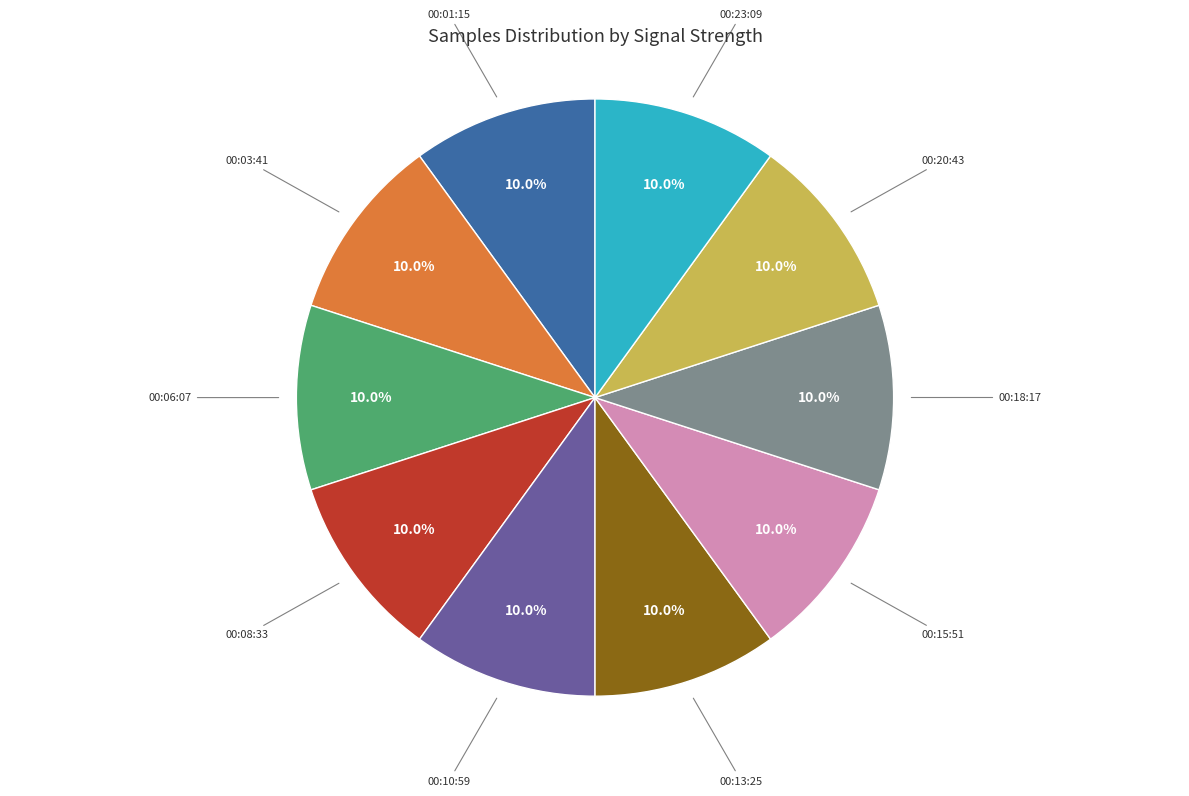

How many slices are in this pie chart?

10